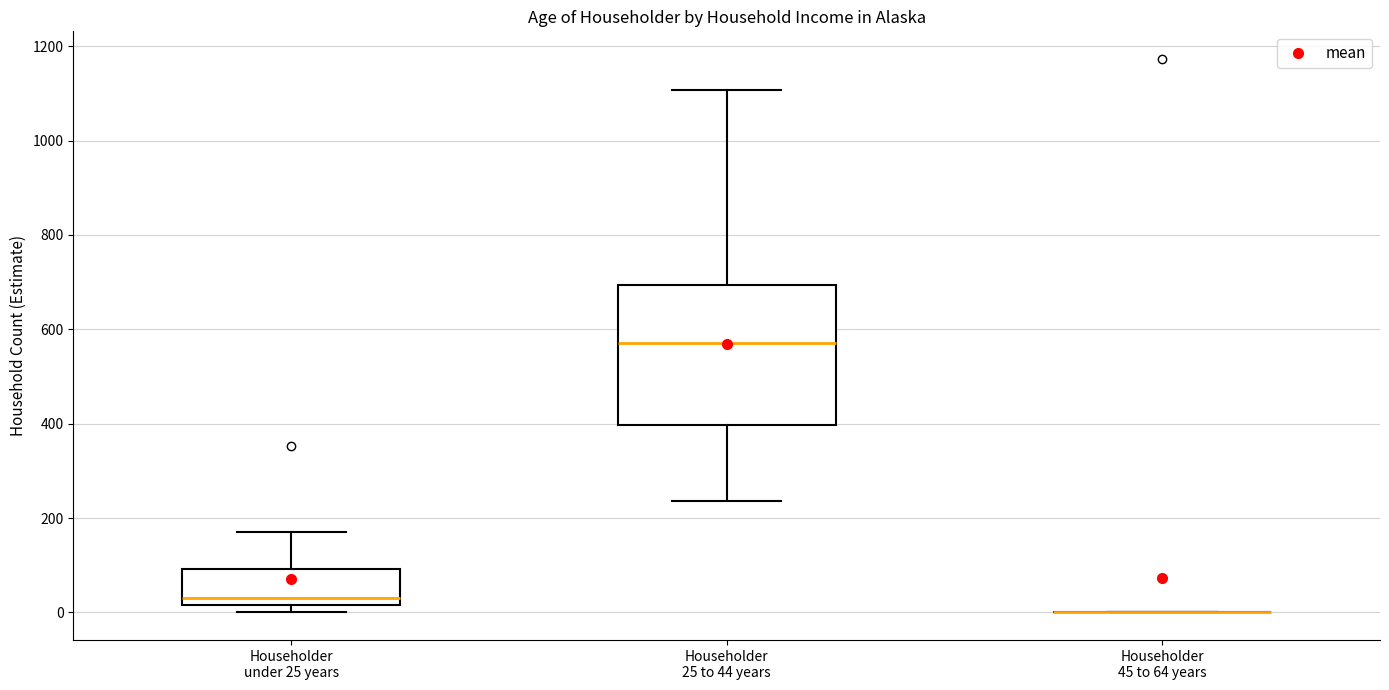

Reading left to right, transcribe this box plot: for each box, give where its median line is, the range the box spans, and where its two whiskers end, as read against the y-axis. The values are not printed on the chart, so give them approximately, as read against the axis.

Householder under 25 years: median 40, box 20 to 100, whiskers 0 to 180
Householder 25 to 44 years: median 580, box 400 to 700, whiskers 240 to 1100
Householder 45 to 64 years: box collapsed to a line at 0, whiskers 0 to 0